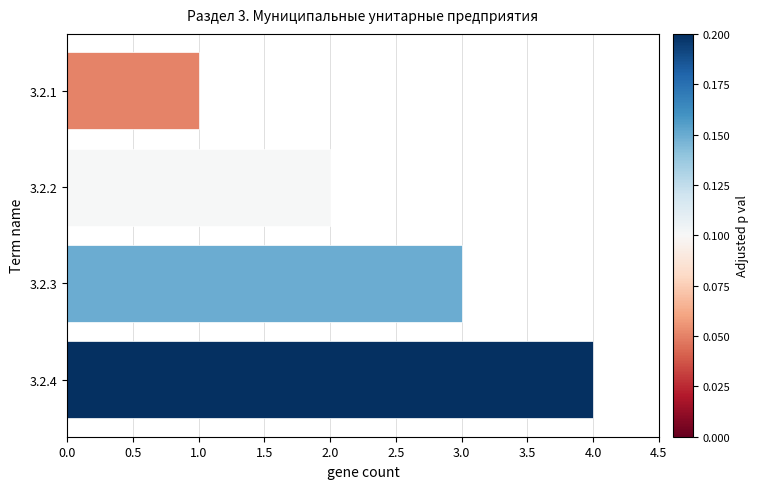

How many values are between 2 and 4?

3